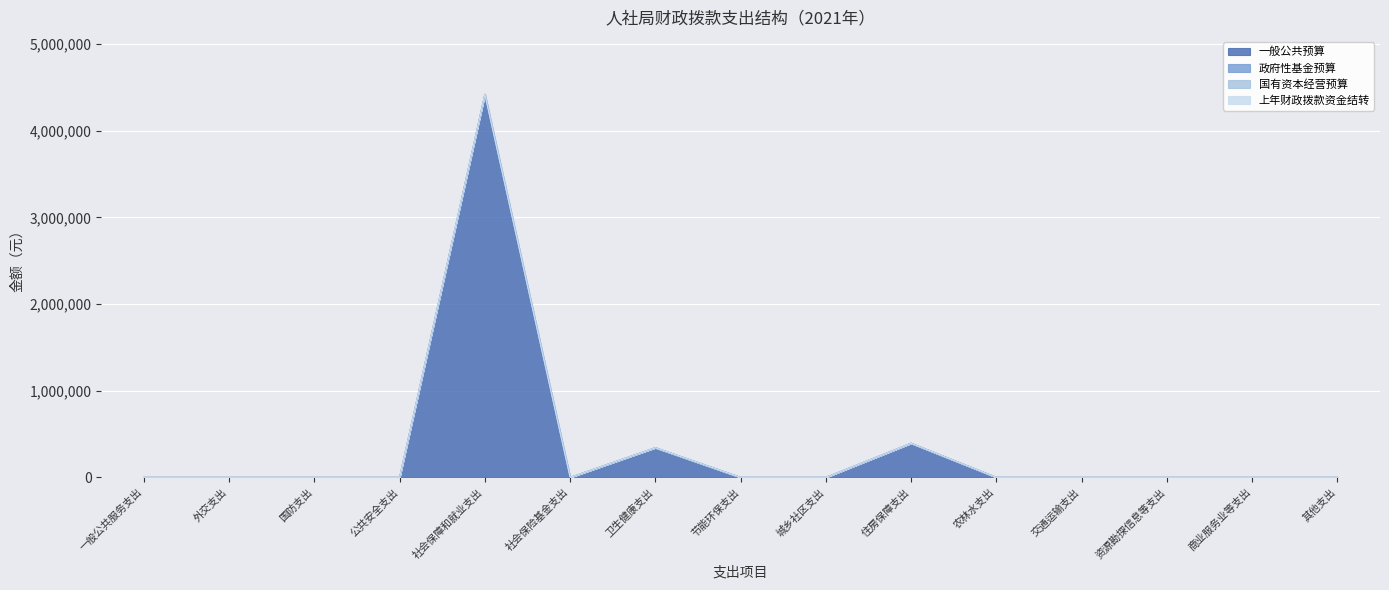

What are all the series names shown in the legend?

一般公共预算, 政府性基金预算, 国有资本经营预算, 上年财政拨款资金结转